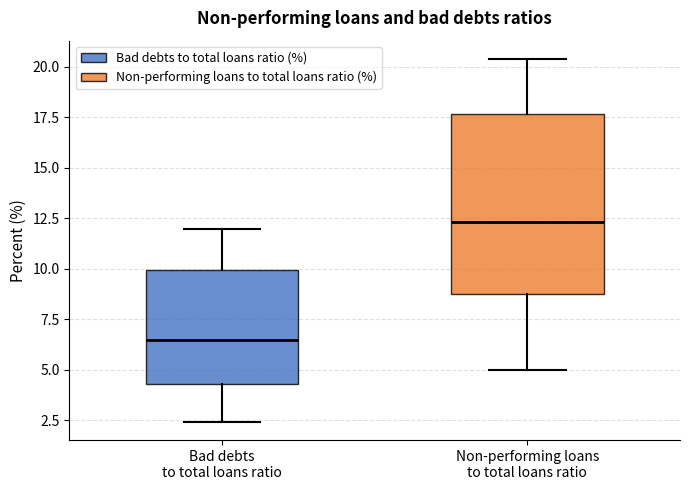

Reading left to right, read every box against the y-axis: the position of its median line, the range the box covers, and the ends of its whiskers. The values are not printed on the chart, so give them approximately, as read against the axis.

Bad debts to total loans ratio: median 6.5, box 4.5 to 10.0, whiskers 2.5 to 12.0
Non-performing loans to total loans ratio: median 12.5, box 8.5 to 17.5, whiskers 5.0 to 20.5